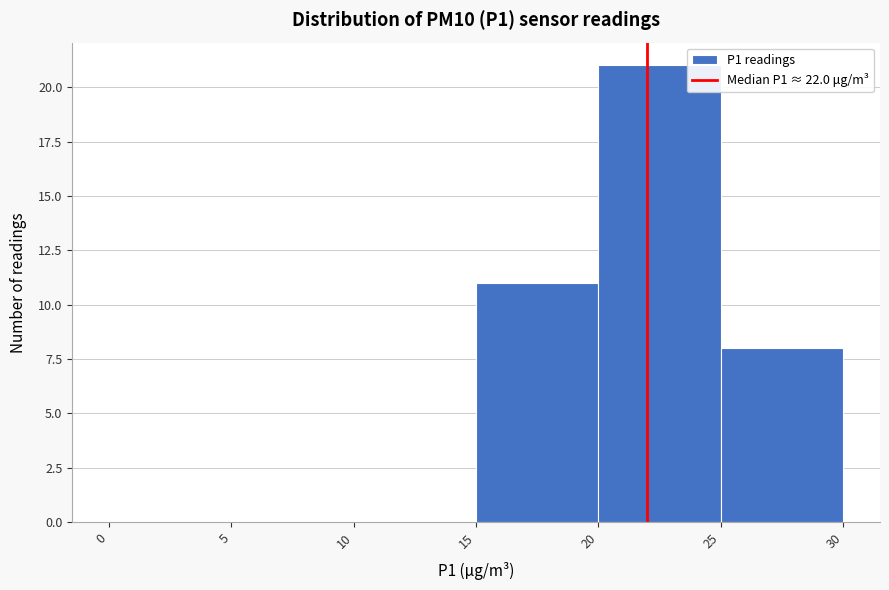

What is the height of the bar covering 20 to 25 on the x-axis? The values are not printed on the chart, so give them approximately, as read against the axis.

21